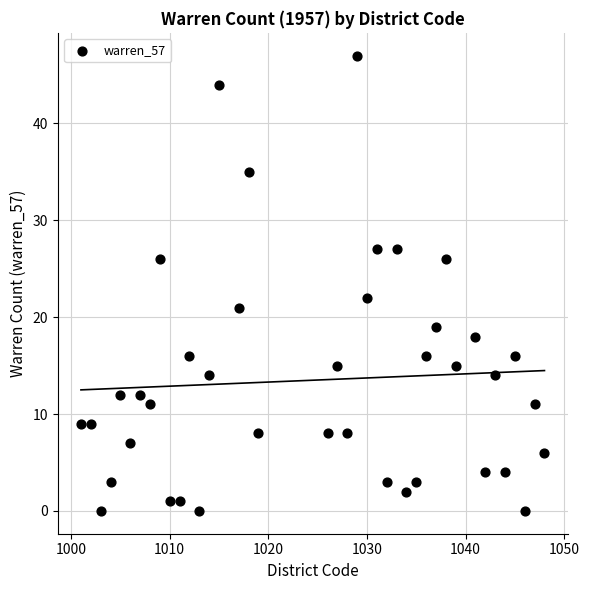

What Y value in the scatter plot is closest to 23?

22